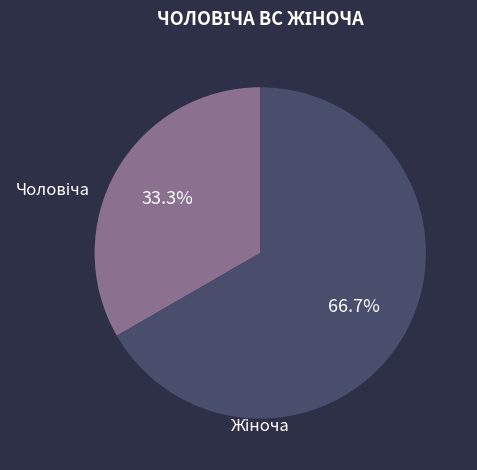

Does any single category account for the majority?

Yes